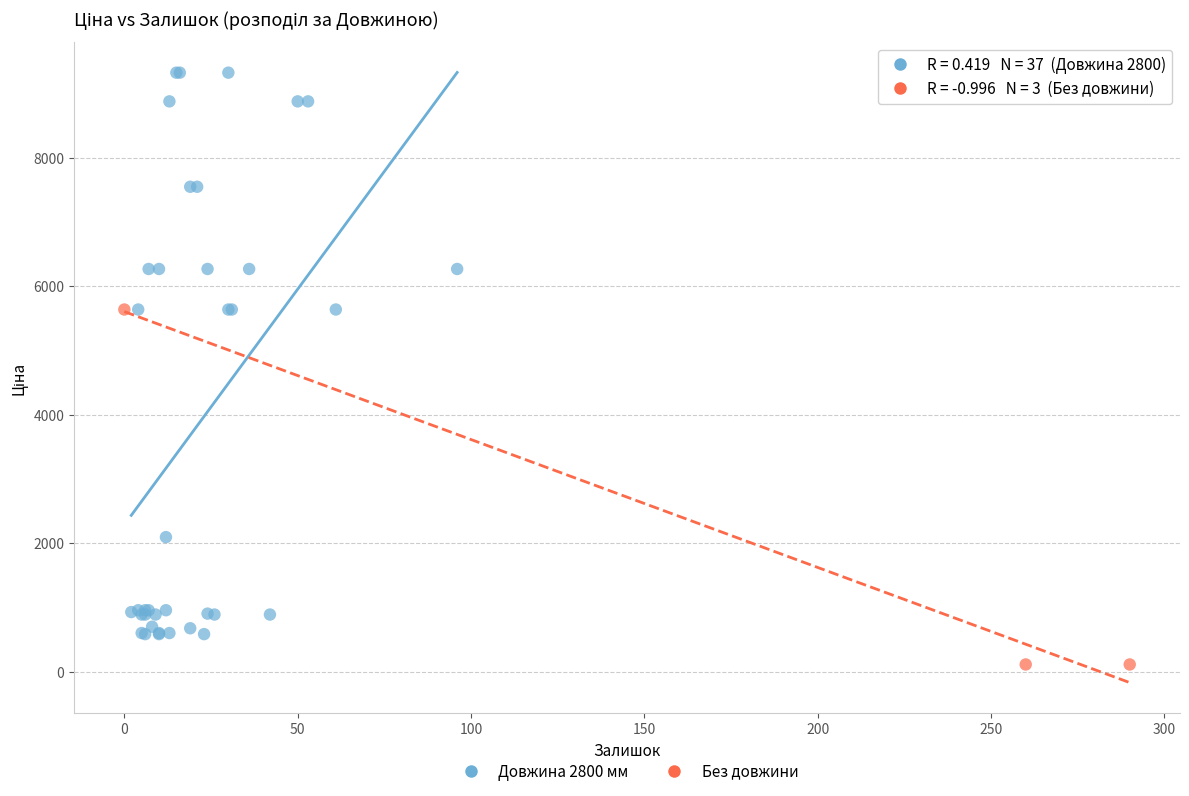

Which series has the largest Y range (max minus min)?

Довжина 2800 мм